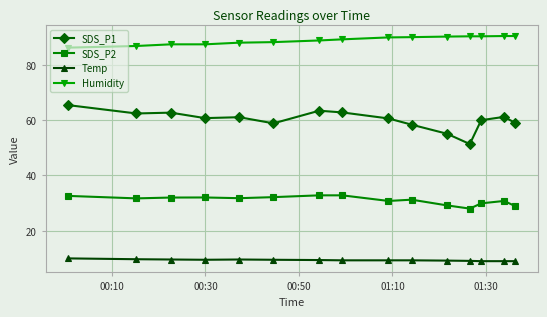

Which series has the largest total across all categories?

Humidity